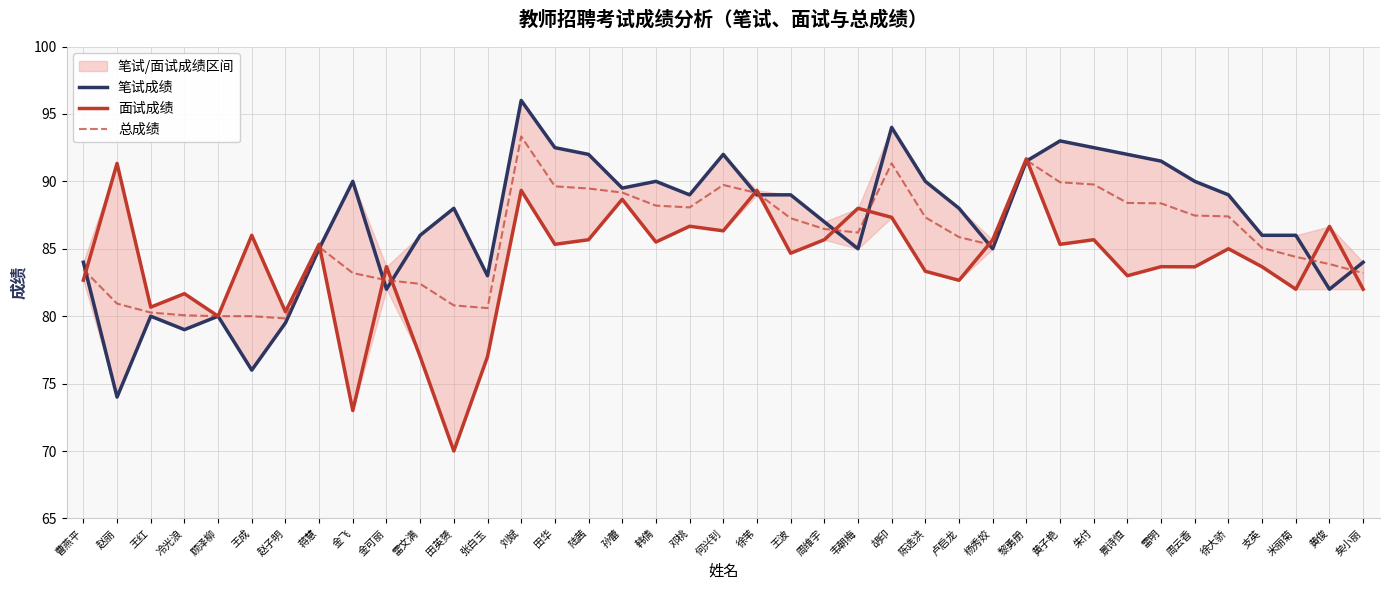

How many lines are shown in the chart?

3